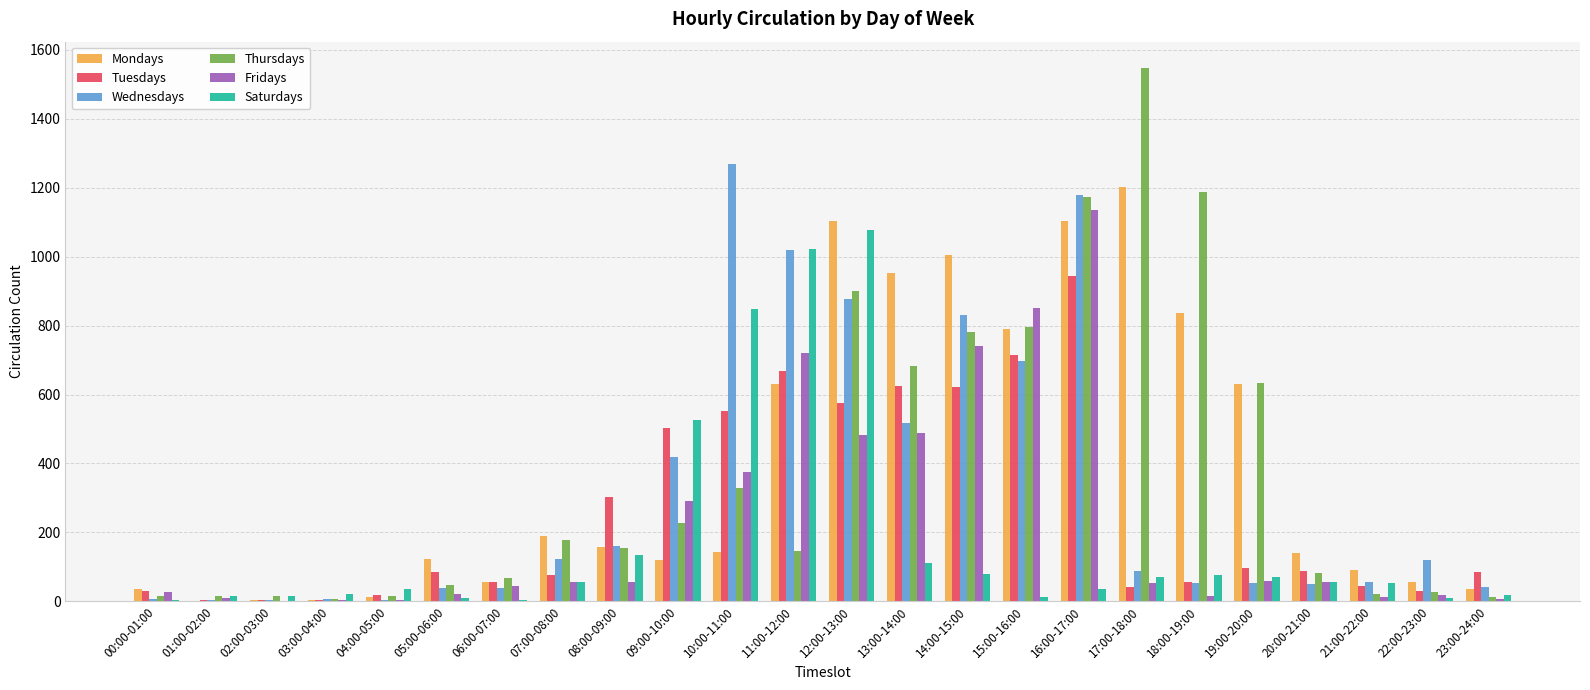

What is the maximum value shown in the chart?

1546